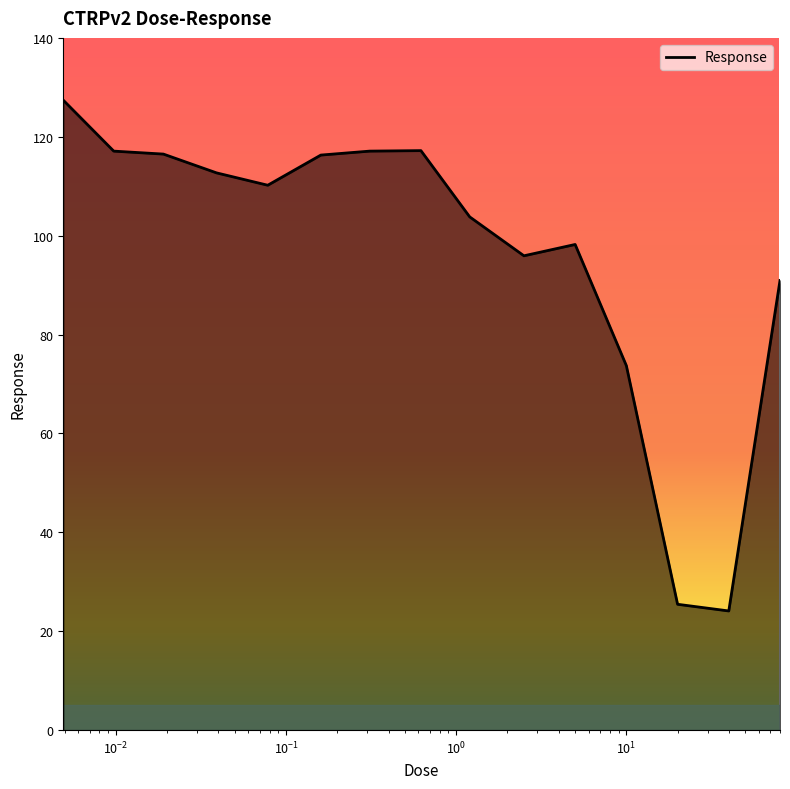

What is the minimum value shown in the chart?

24.1